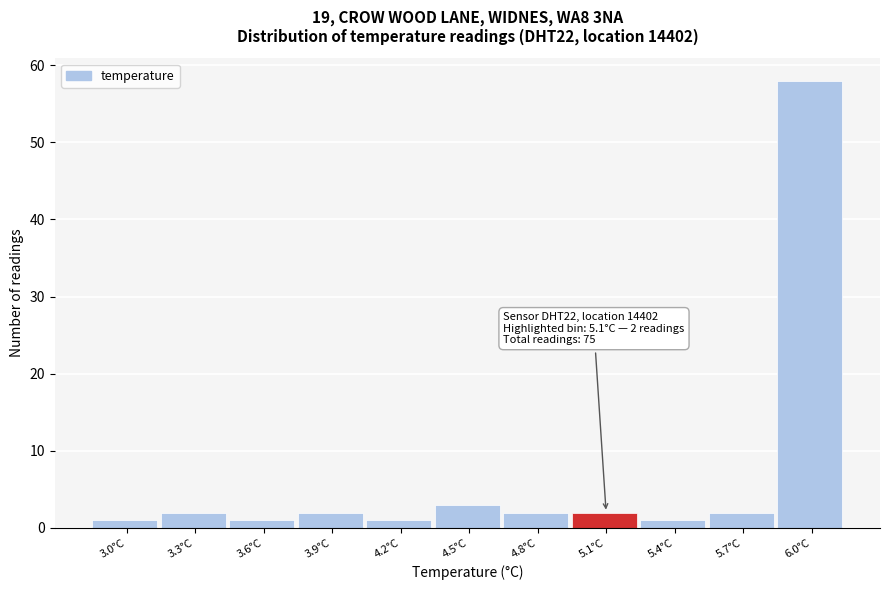

Reading left to right, transcribe all the data shown in this chart.

1	2	1	2	1	3	2	2	1	2	58